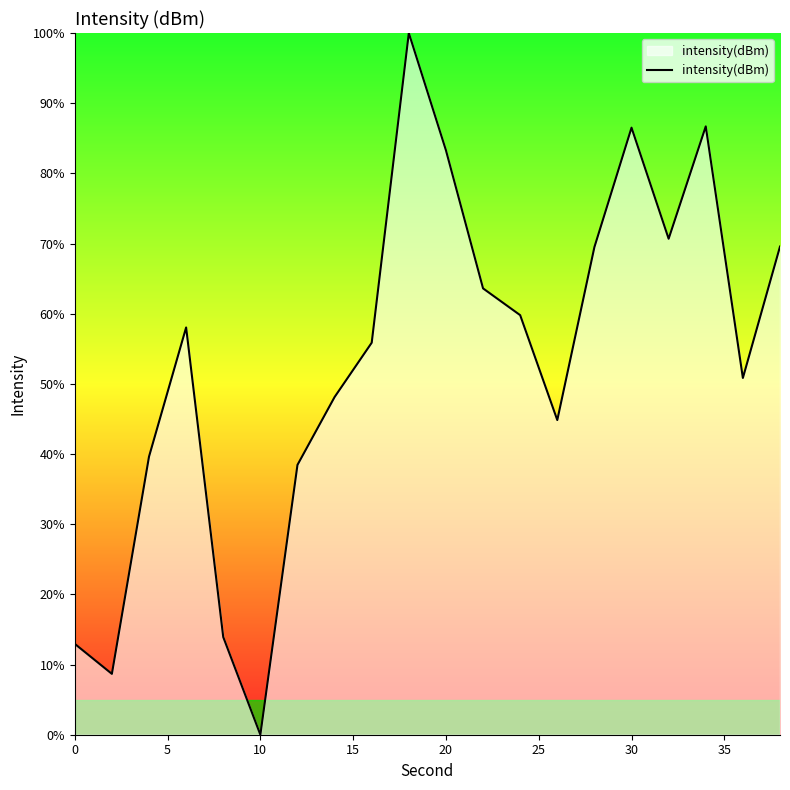

What is the maximum value shown in the chart?

100.0